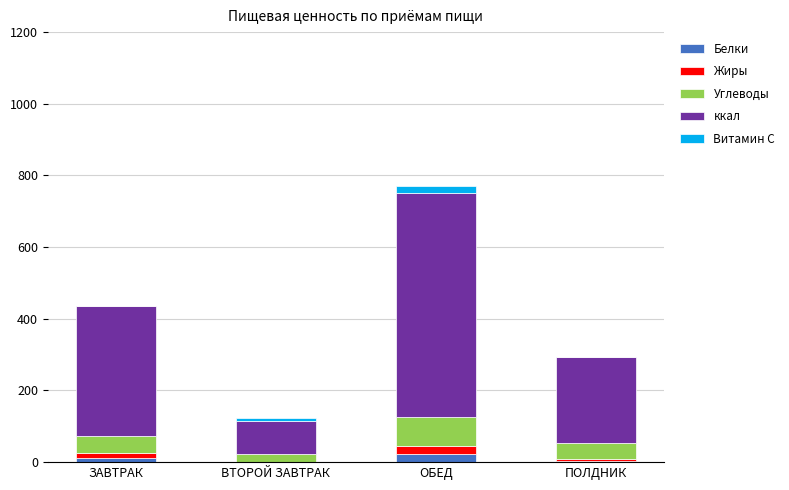

How many categories are shown in the chart?

4